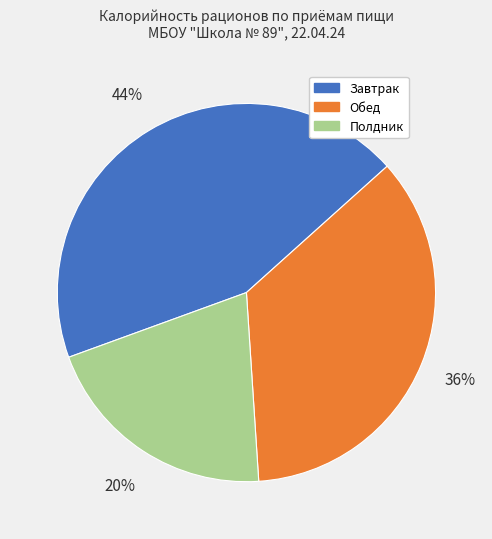

True or false: Полдник accounts for 20% of the total.

True